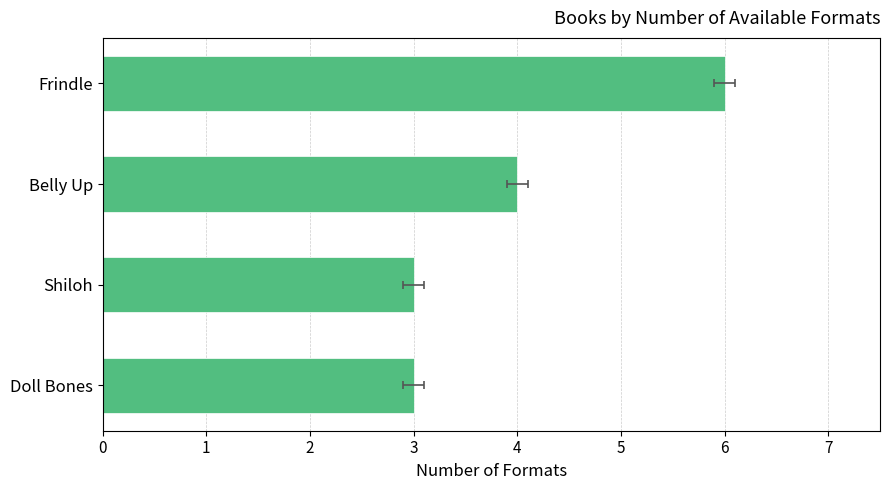

The value at Shiloh is 3. True or false?

True